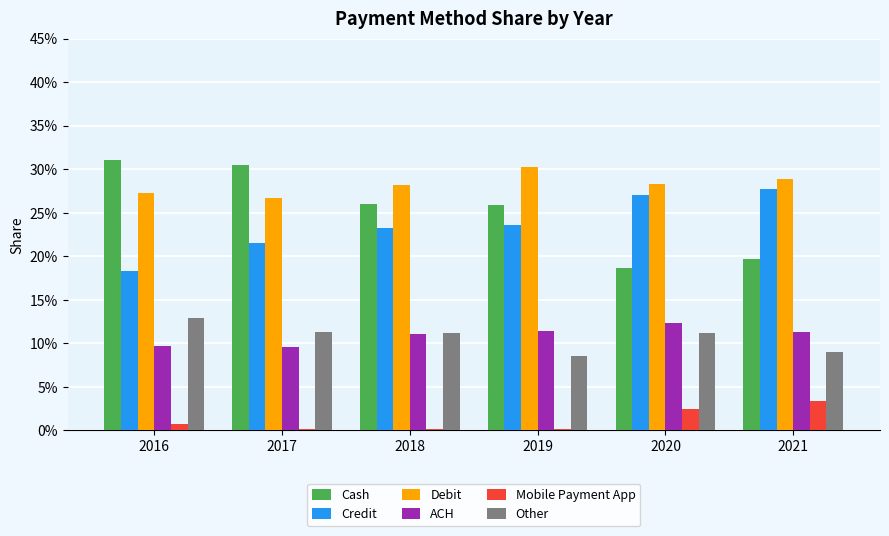

Reading right to left, list all the values displayed in this chart.

Cash: 0.2	0.2	0.3	0.3	0.3	0.3
Credit: 0.3	0.3	0.2	0.2	0.2	0.2
Debit: 0.3	0.3	0.3	0.3	0.3	0.3
ACH: 0.1	0.1	0.1	0.1	0.1	0.1
Mobile Payment App: 0.0	0.0	0.0	0.0	0.0	0.0
Other: 0.1	0.1	0.1	0.1	0.1	0.1